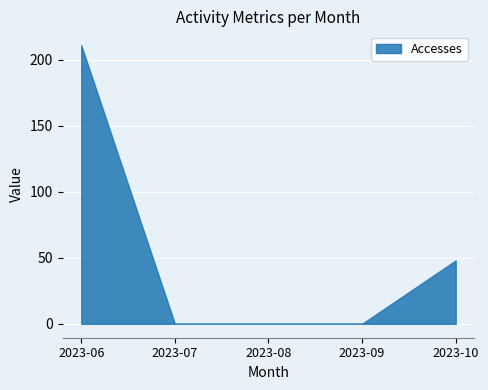

True or false: Accesses and Dataset cross at least once.

False